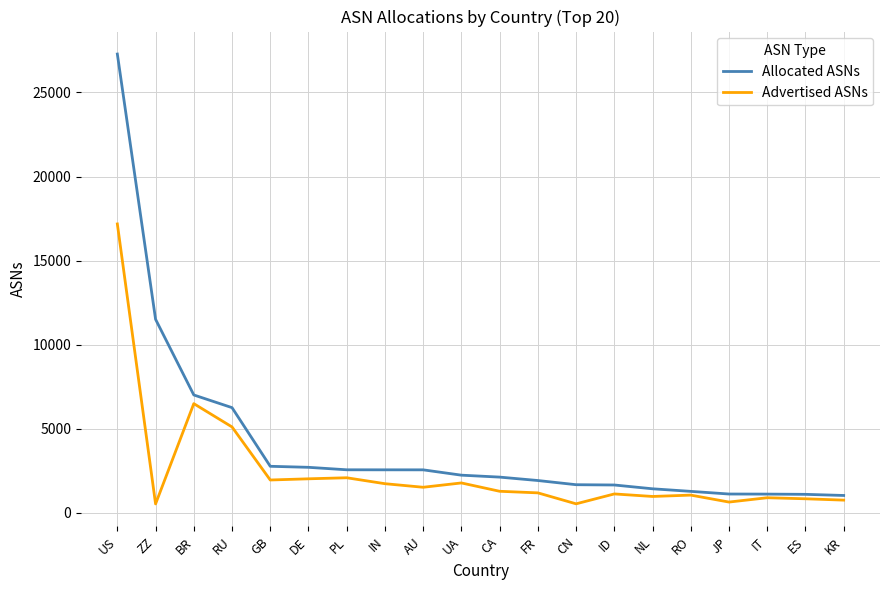

Which series has the largest total across all categories?

Allocated ASNs